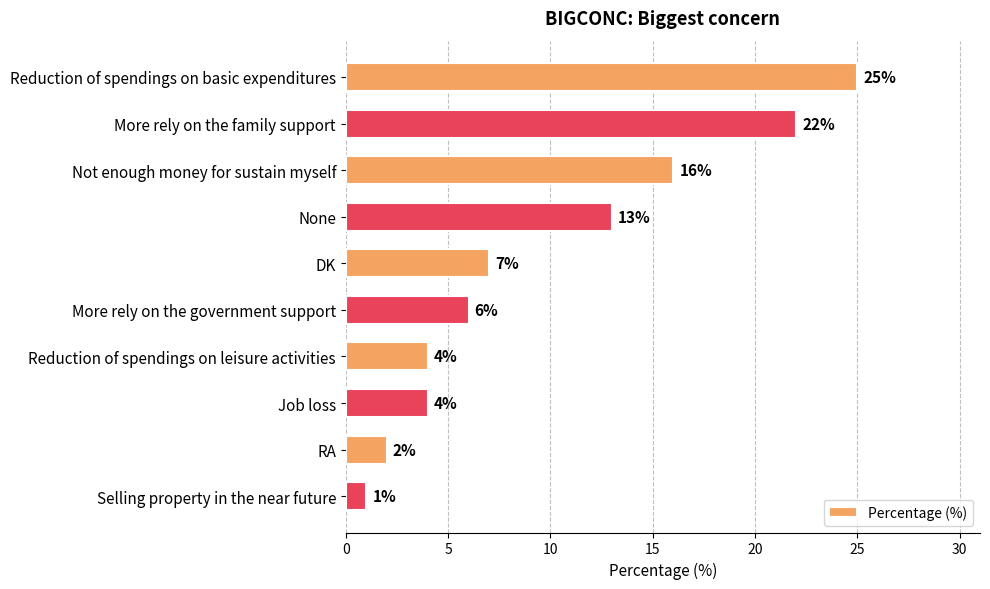

Reading bottom to top, transcribe all the data shown in this chart.

1	2	4	4	6	7	13	16	22	25